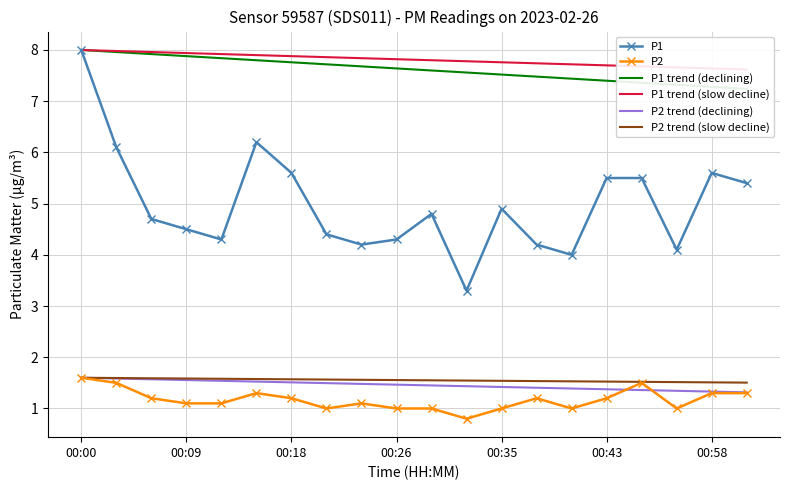

What is the spread (max minus min) of values at 17?

6.7